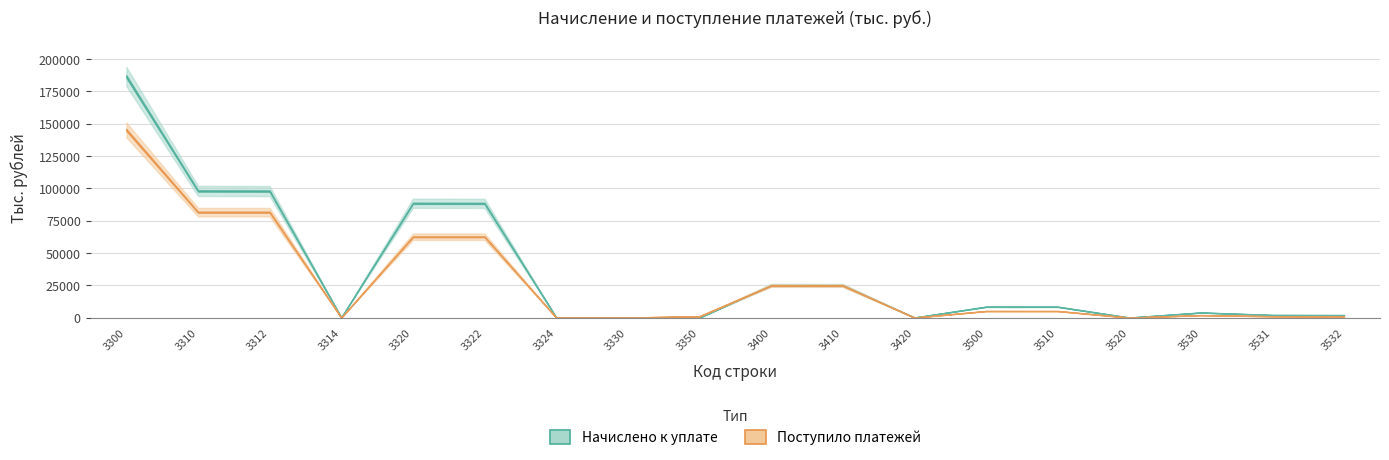

How many data points does each series have?

18